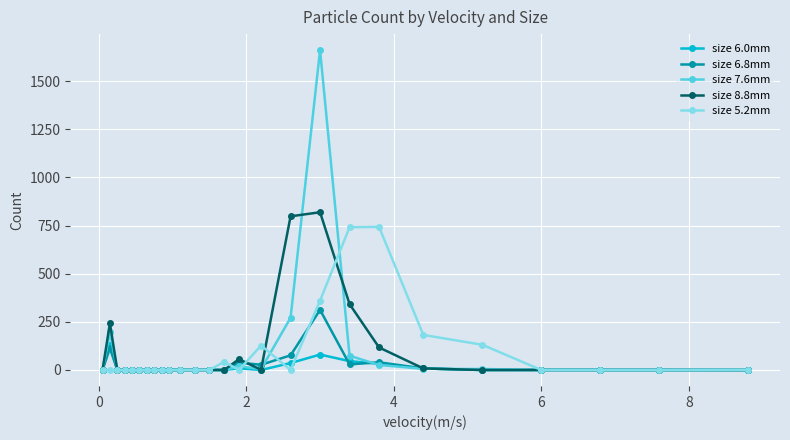

Which series has the largest range (max minus min)?

size 7.6mm